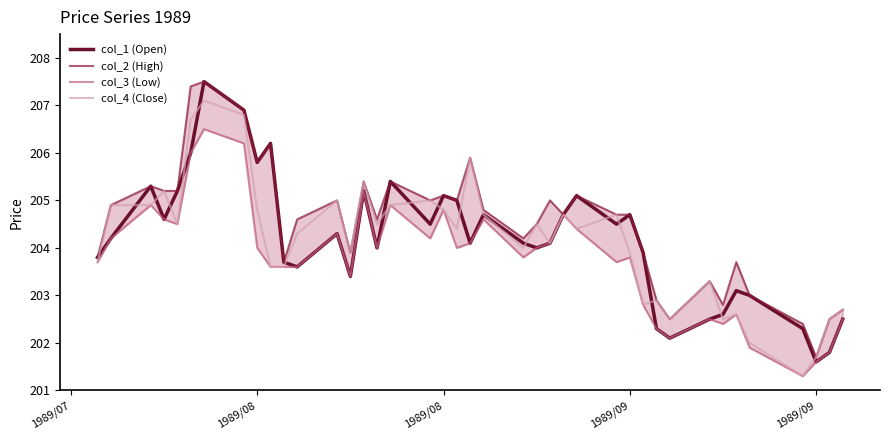

Which series ends up on top after the final intersection of col_1 (Open) and col_4 (Close)?

col_4 (Close)